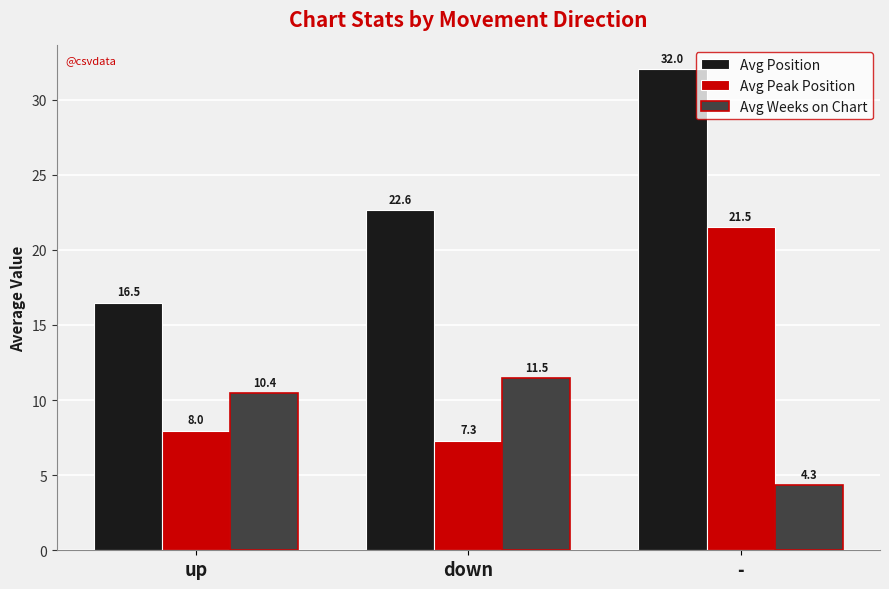

Is the value of Avg Position at up greater than the value of Avg Peak Position at -?

No